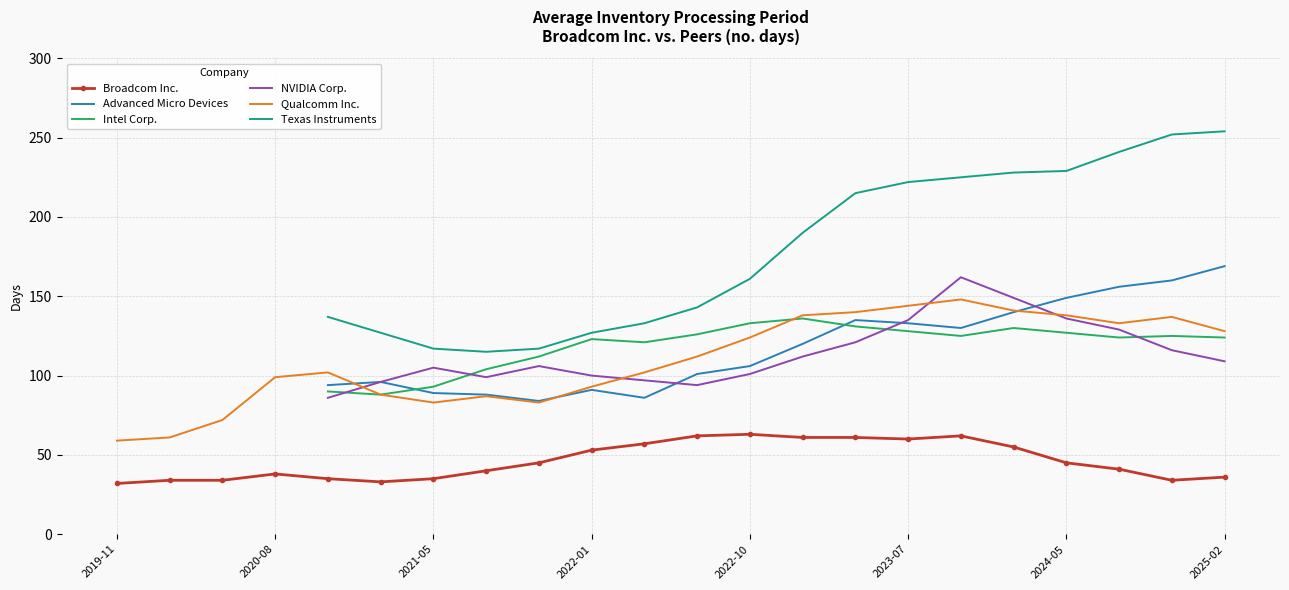

What are all the series names shown in the legend?

Broadcom Inc., Advanced Micro Devices, Intel Corp., NVIDIA Corp., Qualcomm Inc., Texas Instruments